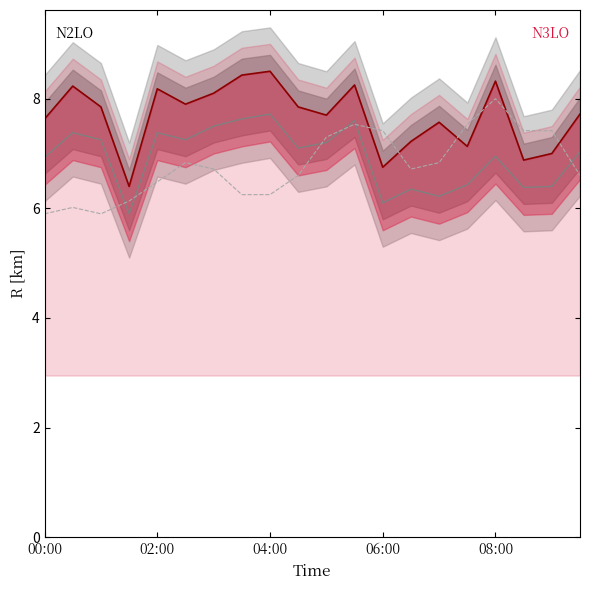

True or false: SDS_P2 and SDS_P1 cross at least once.

False